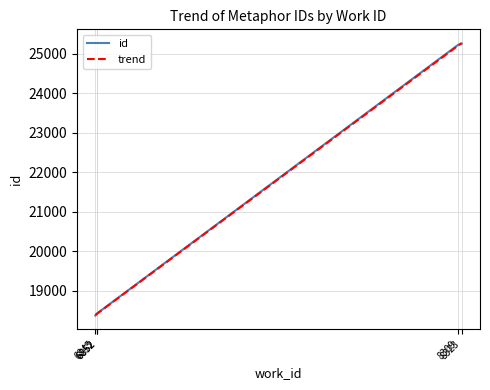

What is the maximum value shown in the chart?

25260